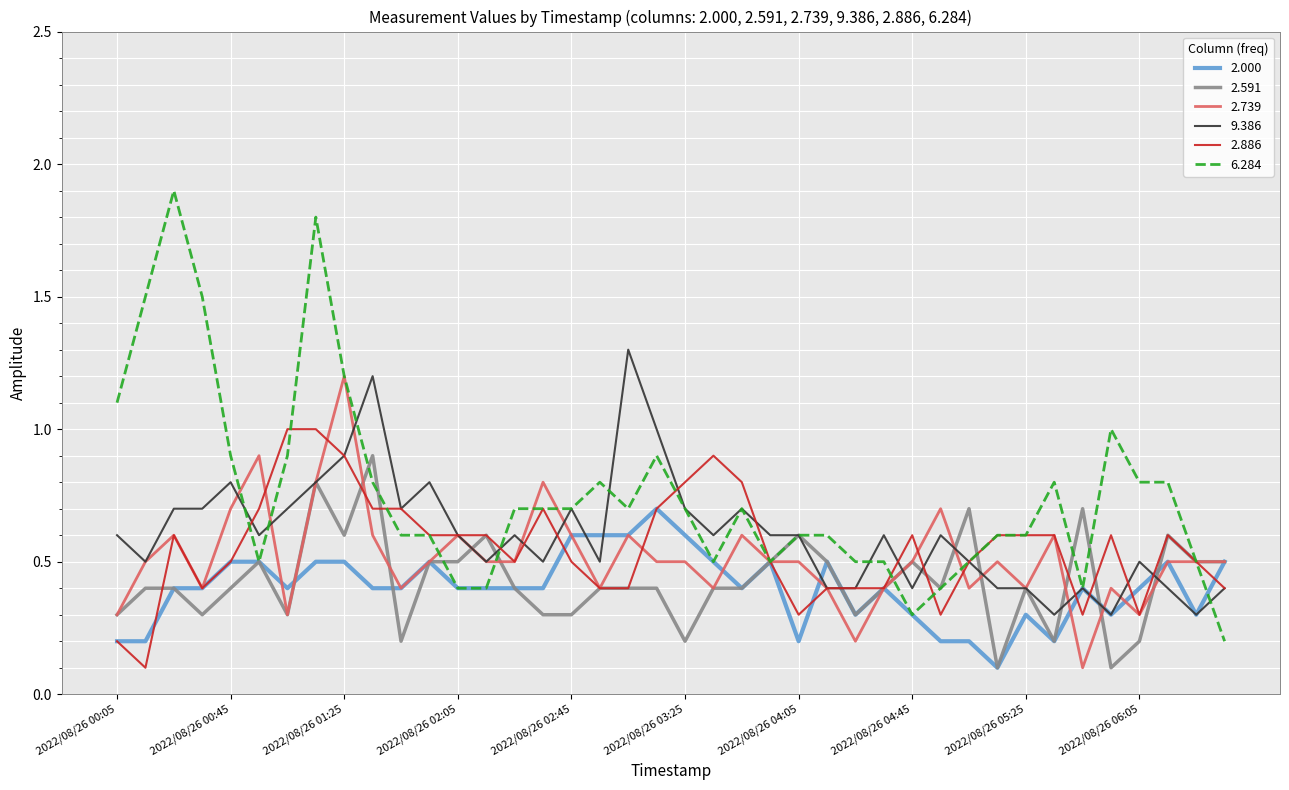

Reading left to right, extract all data points from this chart.

2.000: 0.2	0.2	0.4	0.4	0.5	0.5	0.4	0.5	0.5	0.4	0.4	0.5	0.4	0.4	0.4	0.4	0.6	0.6	0.6	0.7	0.6	0.5	0.4	0.5	0.2	0.5	0.3	0.4	0.3	0.2	0.2	0.1	0.3	0.2	0.4	0.3	0.4	0.5	0.3	0.5
2.591: 0.3	0.4	0.4	0.3	0.4	0.5	0.3	0.8	0.6	0.9	0.2	0.5	0.5	0.6	0.4	0.3	0.3	0.4	0.4	0.4	0.2	0.4	0.4	0.5	0.6	0.5	0.3	0.4	0.5	0.4	0.7	0.1	0.4	0.2	0.7	0.1	0.2	0.6	0.5	0.5
2.739: 0.3	0.5	0.6	0.4	0.7	0.9	0.3	0.8	1.2	0.6	0.4	0.5	0.6	0.5	0.5	0.8	0.6	0.4	0.6	0.5	0.5	0.4	0.6	0.5	0.5	0.4	0.2	0.4	0.5	0.7	0.4	0.5	0.4	0.6	0.1	0.4	0.3	0.5	0.5	0.5
9.386: 0.6	0.5	0.7	0.7	0.8	0.6	0.7	0.8	0.9	1.2	0.7	0.8	0.6	0.5	0.6	0.5	0.7	0.5	1.3	1.0	0.7	0.6	0.7	0.6	0.6	0.4	0.4	0.6	0.4	0.6	0.5	0.4	0.4	0.3	0.4	0.3	0.5	0.4	0.3	0.4
2.886: 0.2	0.1	0.6	0.4	0.5	0.7	1.0	1.0	0.9	0.7	0.7	0.6	0.6	0.6	0.5	0.7	0.5	0.4	0.4	0.7	0.8	0.9	0.8	0.5	0.3	0.4	0.4	0.4	0.6	0.3	0.5	0.6	0.6	0.6	0.3	0.6	0.3	0.6	0.5	0.4
6.284: 1.1	1.5	1.9	1.5	0.9	0.5	0.9	1.8	1.2	0.8	0.6	0.6	0.4	0.4	0.7	0.7	0.7	0.8	0.7	0.9	0.7	0.5	0.7	0.5	0.6	0.6	0.5	0.5	0.3	0.4	0.5	0.6	0.6	0.8	0.4	1.0	0.8	0.8	0.5	0.2